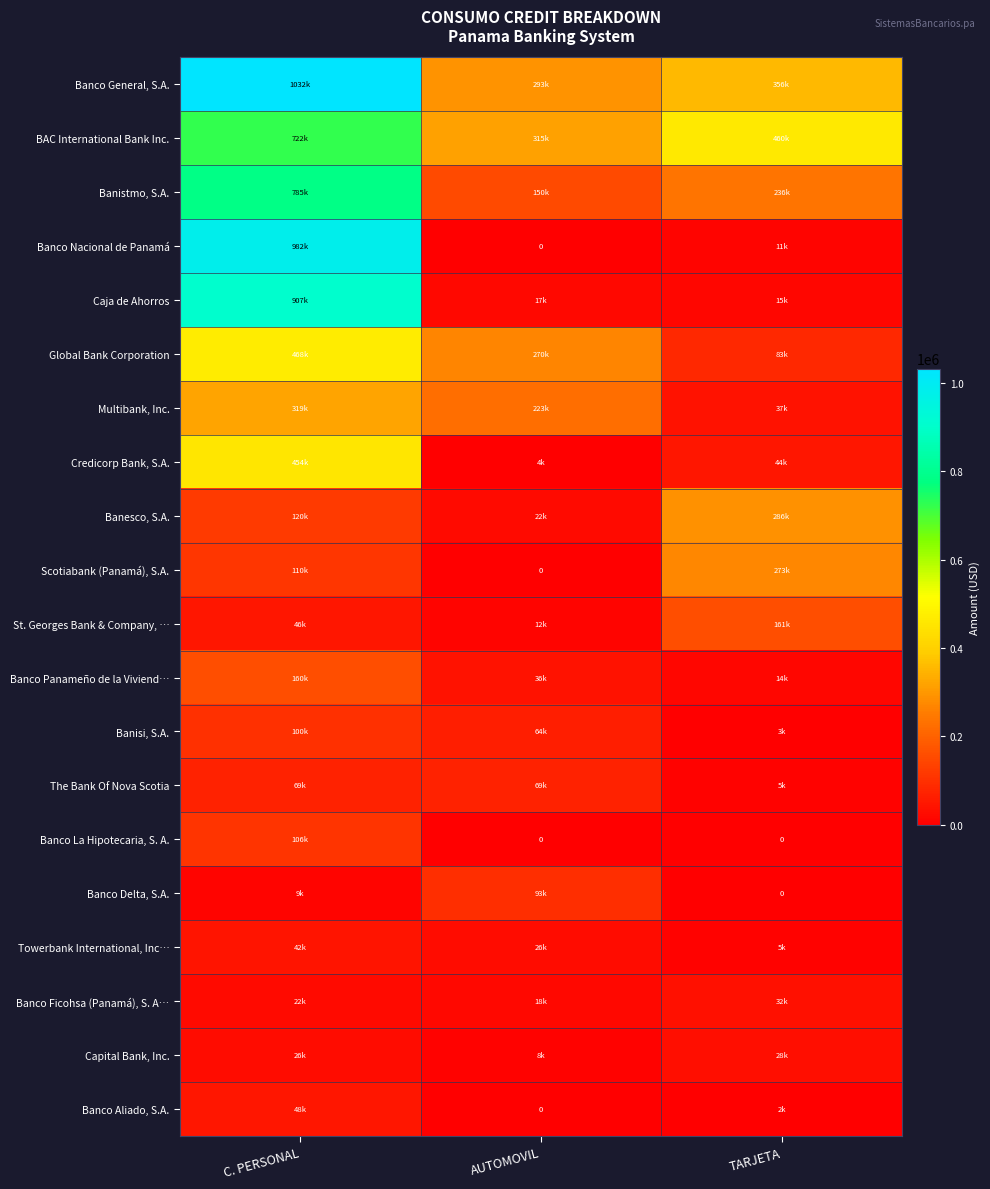

At AUTOMOVIL, list the series in order from largest to smallest.

BAC International Bank Inc., Banco General, S.A., Global Bank Corporation, Multibank, Inc., Banistmo, S.A., Banco Delta, S.A., The Bank Of Nova Scotia, Banisi, S.A., Banco Panameño de la Viviend…, Towerbank International, Inc…, Banesco, S.A., Banco Ficohsa (Panamá), S. A…, Caja de Ahorros, St. Georges Bank & Company, …, Capital Bank, Inc., Credicorp Bank, S.A., Banco Nacional de Panamá, Scotiabank (Panamá), S.A., Banco La Hipotecaria, S. A., Banco Aliado, S.A.